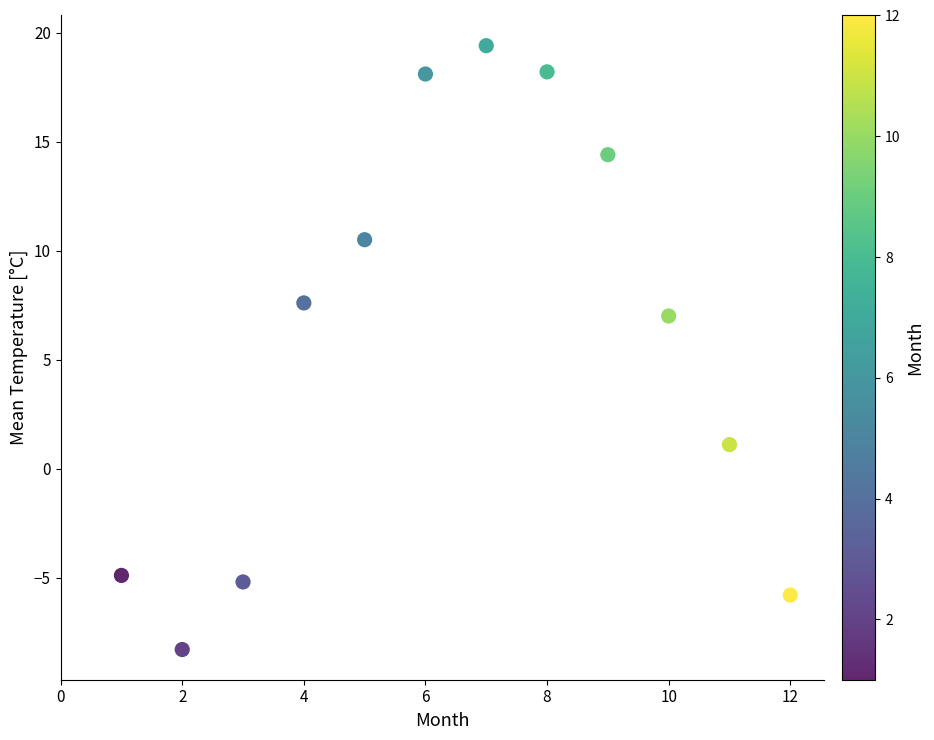

What is the average Y value?

6.0